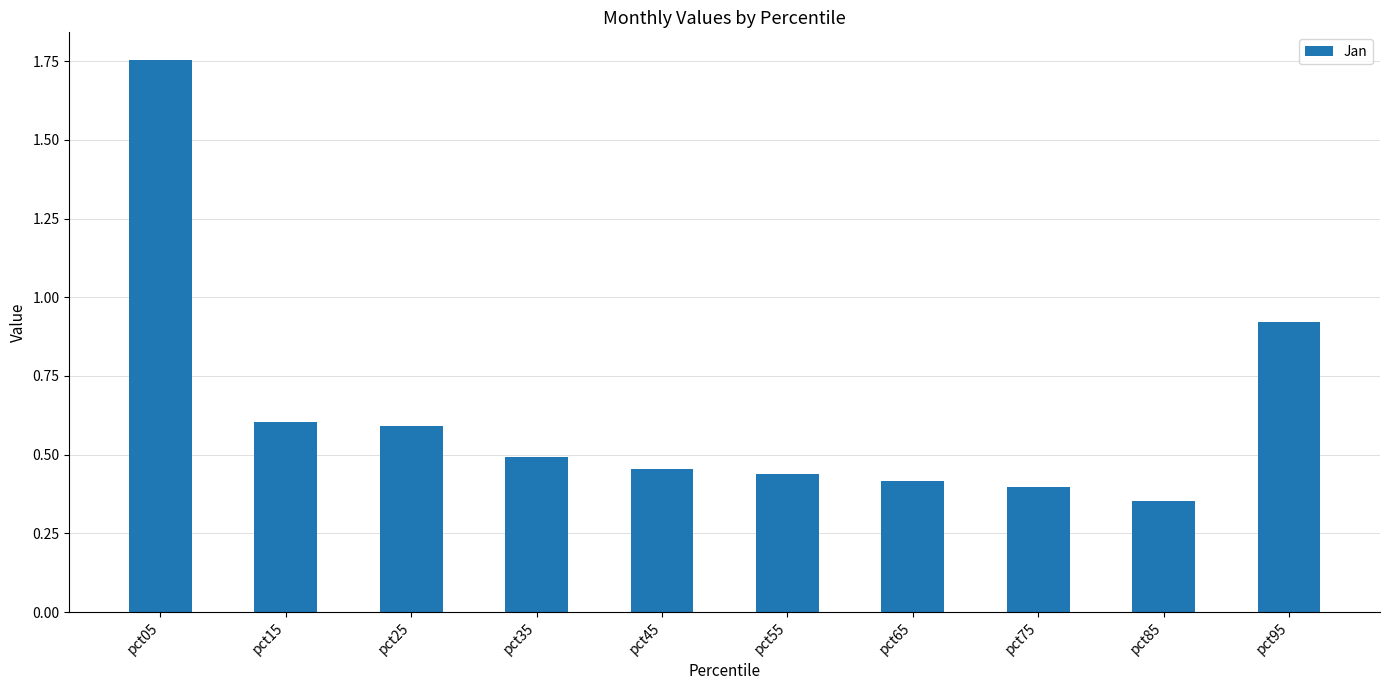

Which has a higher value, pct45 or pct85?

pct45